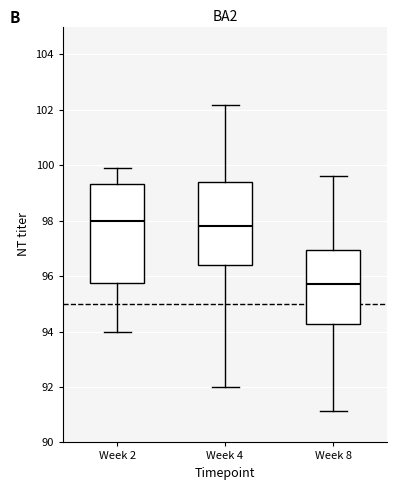

Reading left to right, read every box against the y-axis: the position of its median line, the range the box covers, and the ends of its whiskers. The values are not printed on the chart, so give them approximately, as read against the axis.

Week 2: median 98.0, box 95.8 to 99.4, whiskers 94.0 to 100.0
Week 4: median 97.8, box 96.4 to 99.4, whiskers 92.0 to 102.2
Week 8: median 95.8, box 94.2 to 97.0, whiskers 91.2 to 99.6